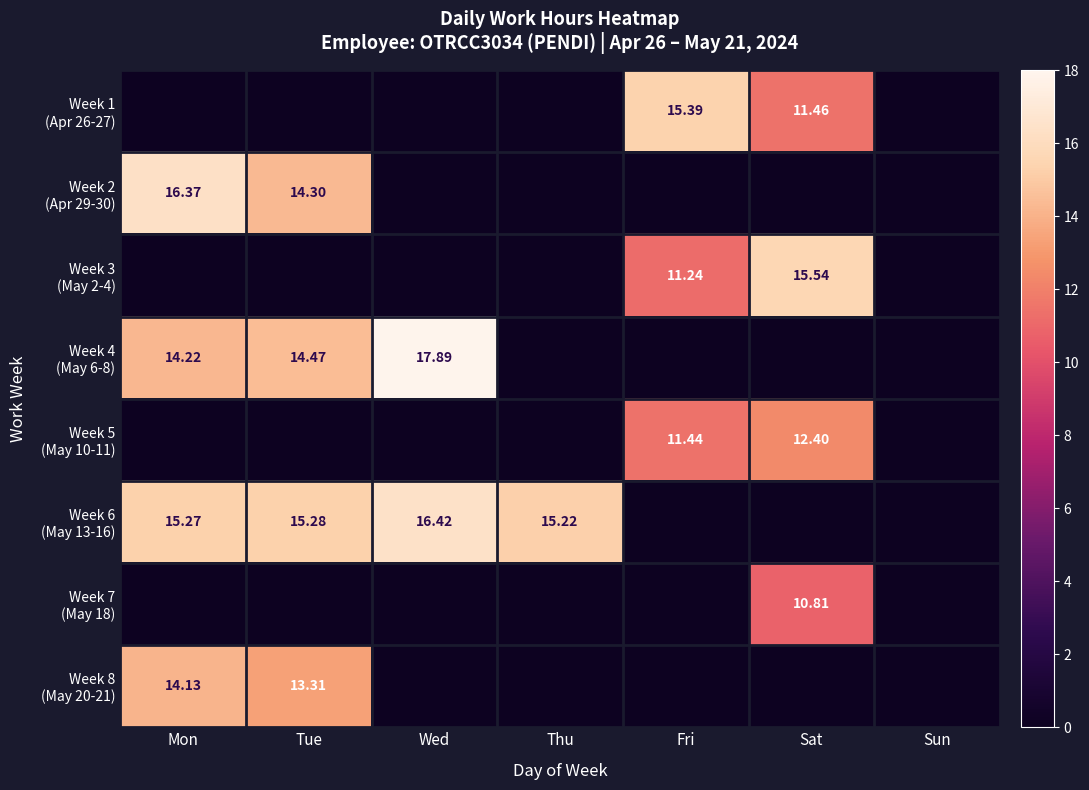

True or false: Week 2 (Apr 29-30) has a value of 0.0 at Sun.

True